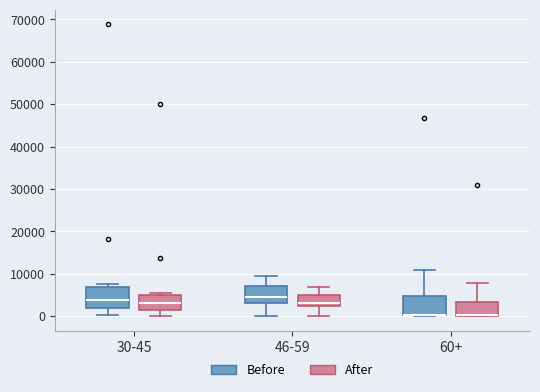

Reading left to right, read every box against the y-axis: the position of its median line, the range the box covers, and the ends of its whiskers. The values are not printed on the chart, so give them approximately, as read against the axis.

30-45 (Before): median 4000, box 2000 to 7000, whiskers 0 to 8000
30-45 (After): median 3000, box 1000 to 5000, whiskers 0 to 5000 (just above the box's upper edge)
46-59 (Before): median 4000, box 3000 to 7000, whiskers 0 to 9000
46-59 (After): median 3000, box 2000 to 5000, whiskers 0 to 7000
60+ (Before): median 0 (drawn on the box's lower edge), box 0 to 5000, whiskers 0 to 11000
60+ (After): median 0 (drawn on the box's lower edge), box 0 to 3000, whiskers 0 to 8000